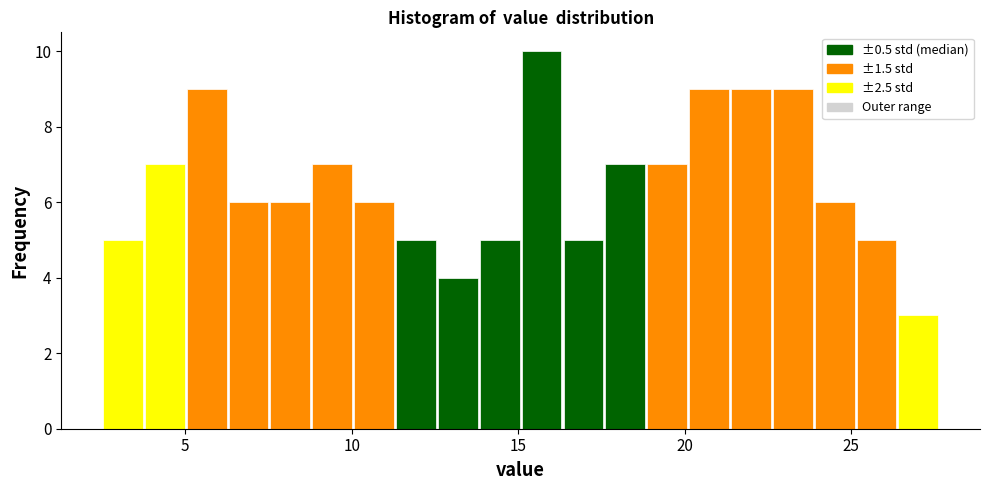

Read against the x-axis, roughly where is the centre of the tallest bar?

15.5